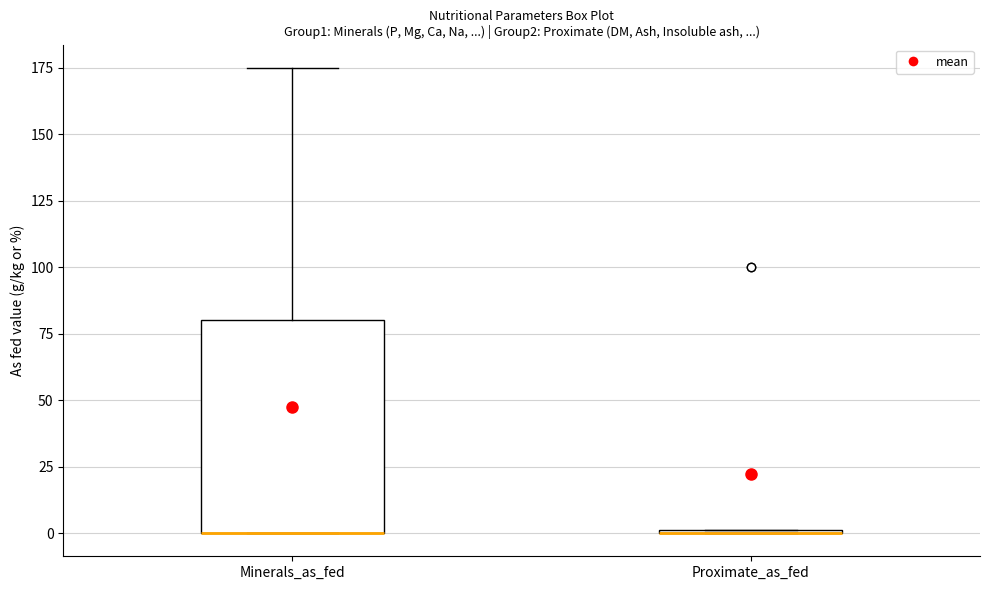

Comparing the boxes themselves (not the whiskers), which one is the tallest?

Minerals_as_fed